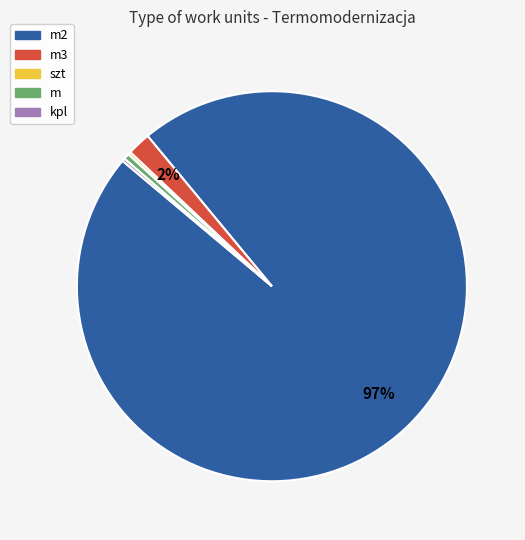

Which slice is the largest?

m2